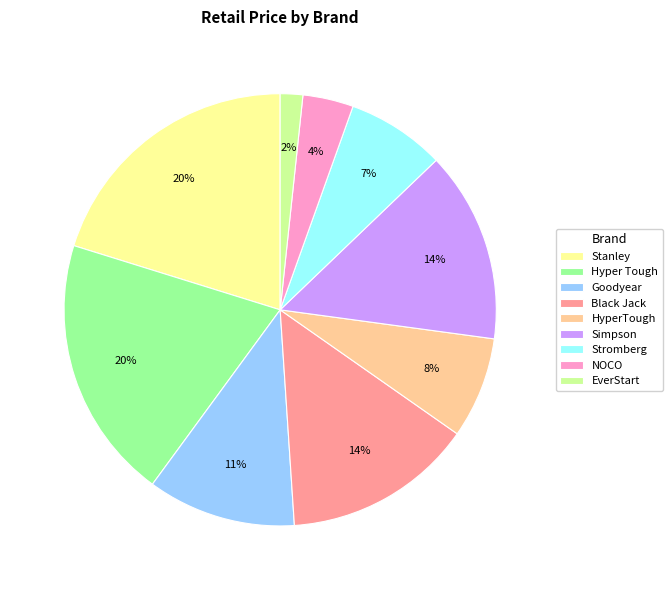

To the nearest percent, what is the average slice percentage?

11%